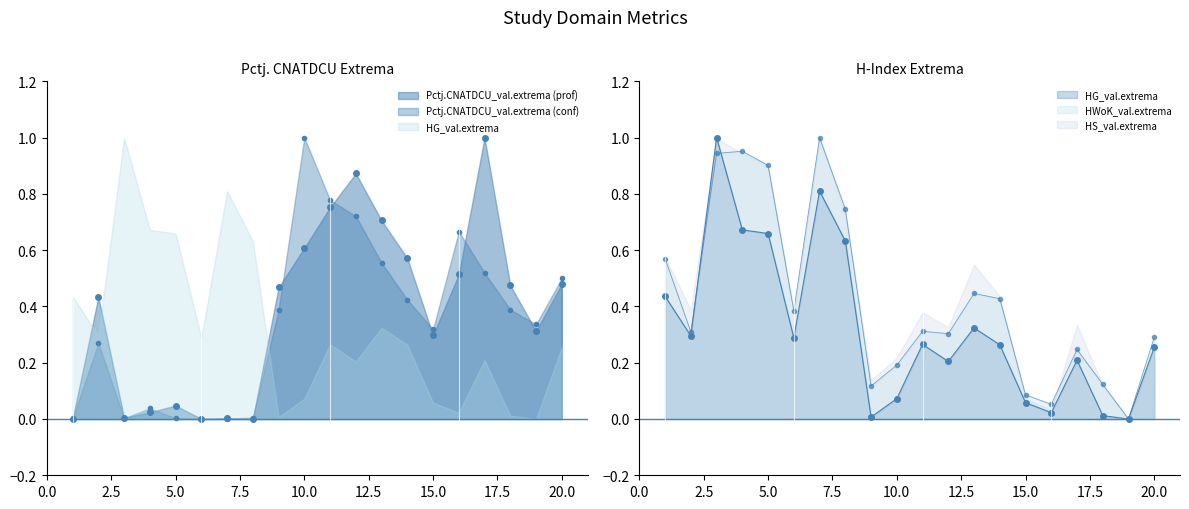

Which category has the highest value in the Pctj.CNATDCU_val.extrema (conf) series?

10